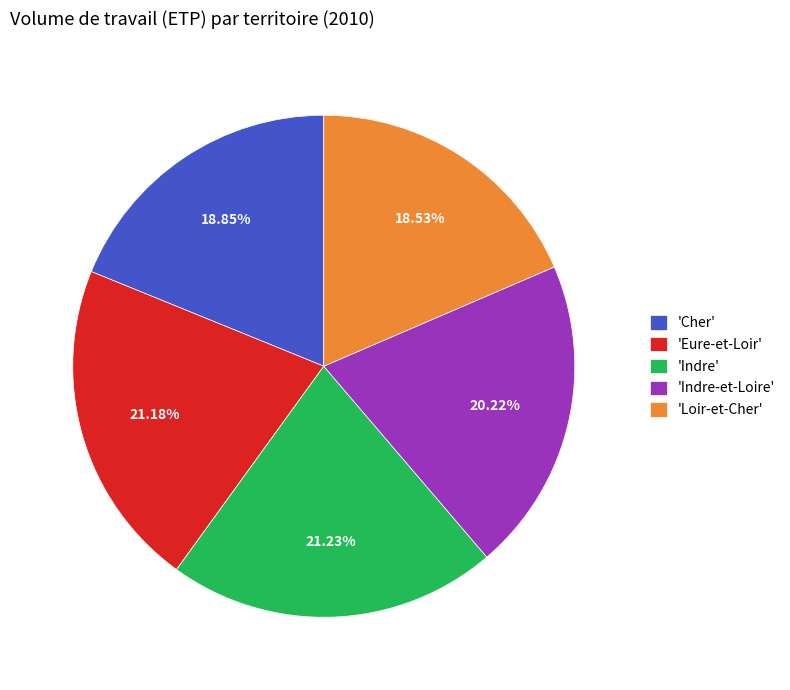

What is the ratio of the value at 'Loir-et-Cher' to the value at 'Cher'?

1.0